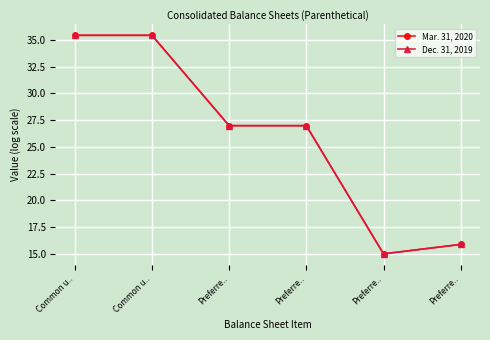

Does the chart have visible grid lines?

Yes